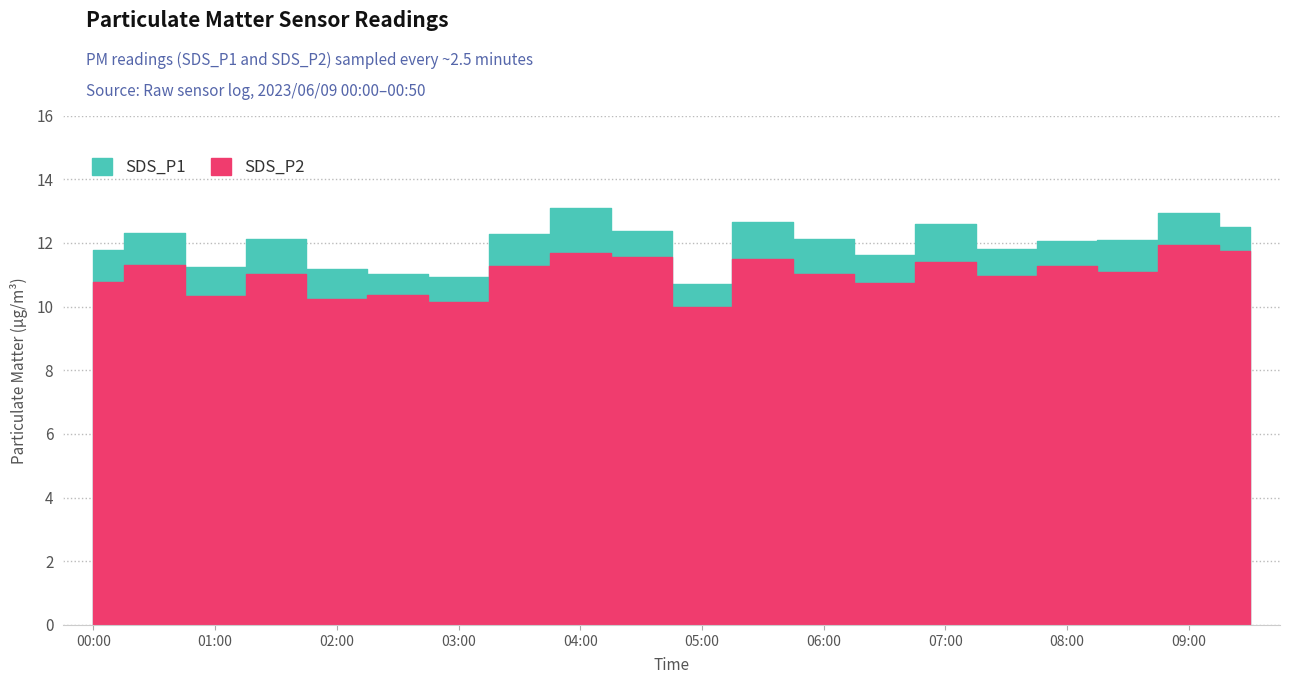

At 02:00, list the series in order from largest to smallest.

SDS_P1, SDS_P2